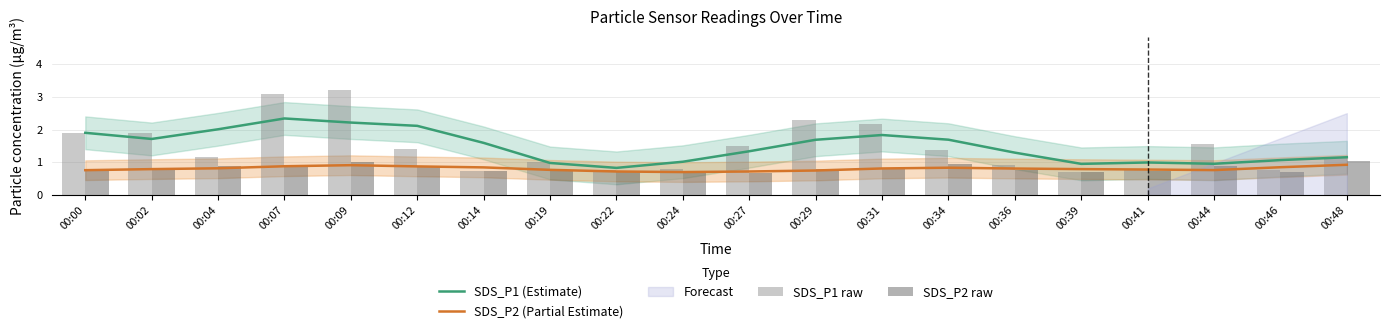

True or false: SDS_P2 (Partial Estimate) and SDS_P1 (Estimate) cross at least once.

False